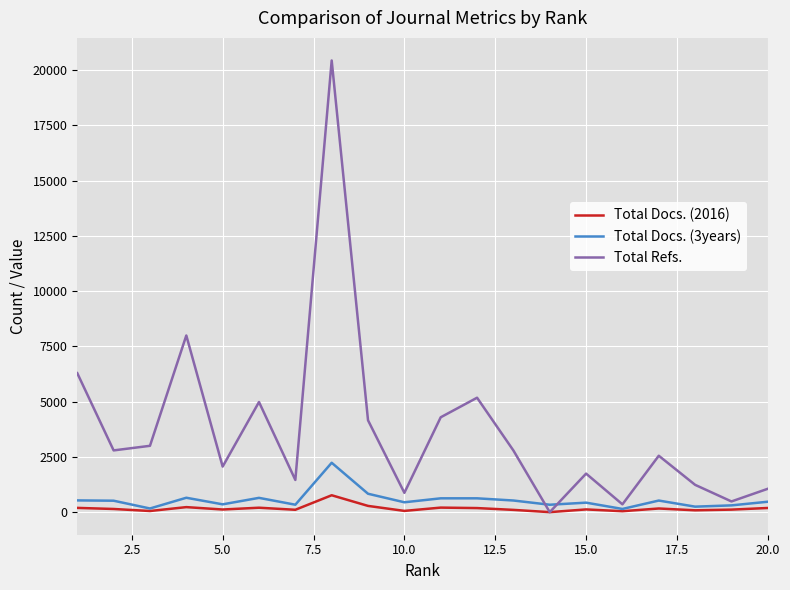

True or false: Total Refs. has more than 0 interior local peaks.

True